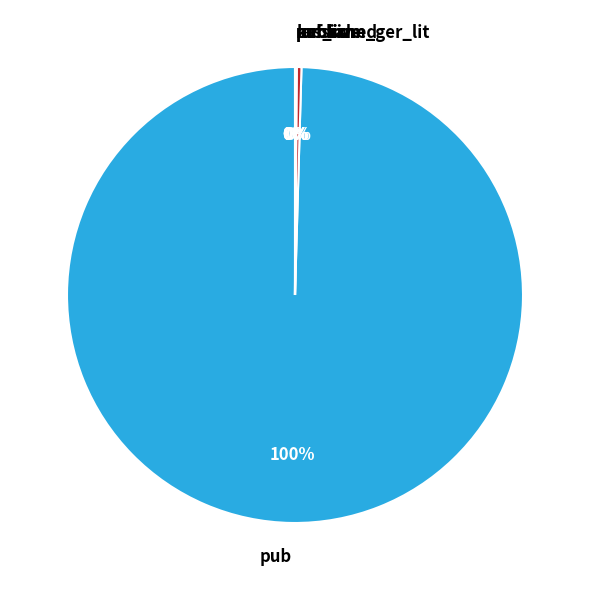

Which slice is the largest?

pub